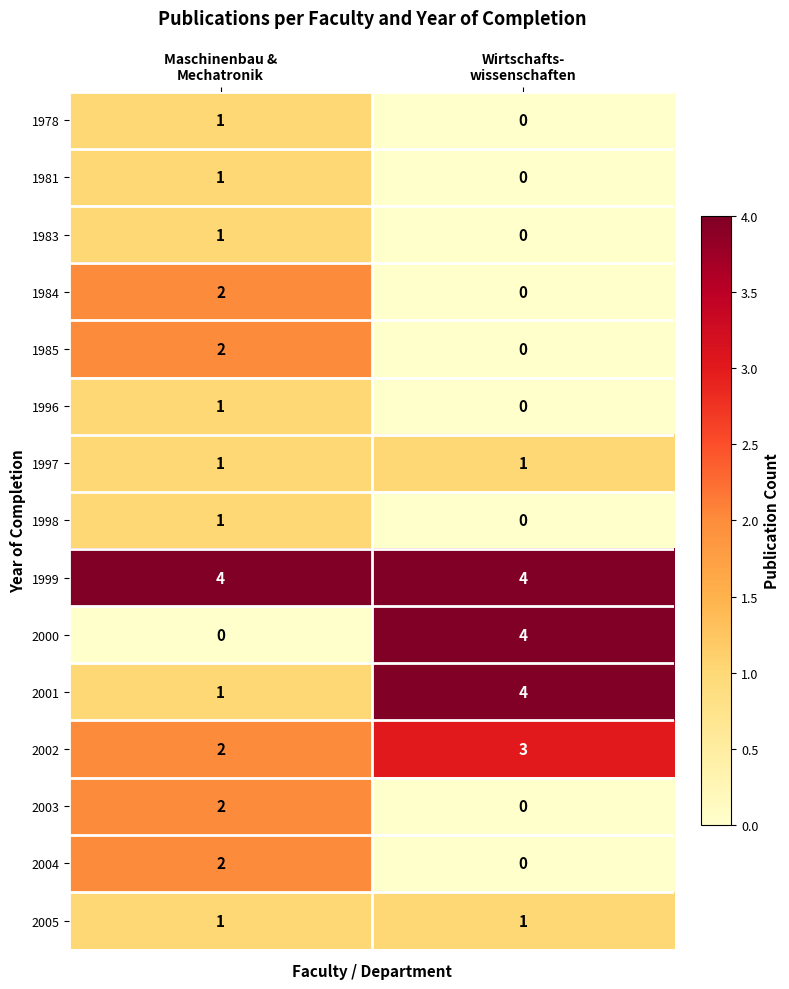

Which series has the widest spread of values?

2000